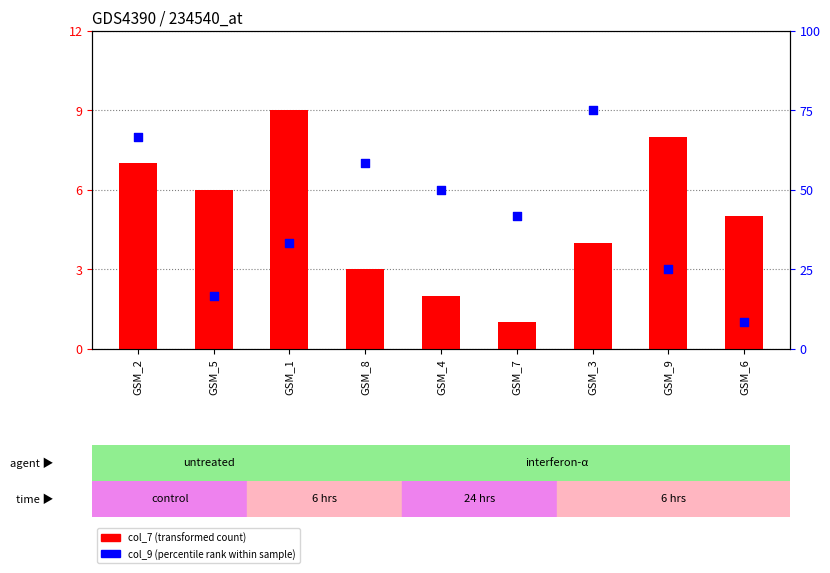

Which series reaches the maximum Y coordinate?

col_7 (transformed count)